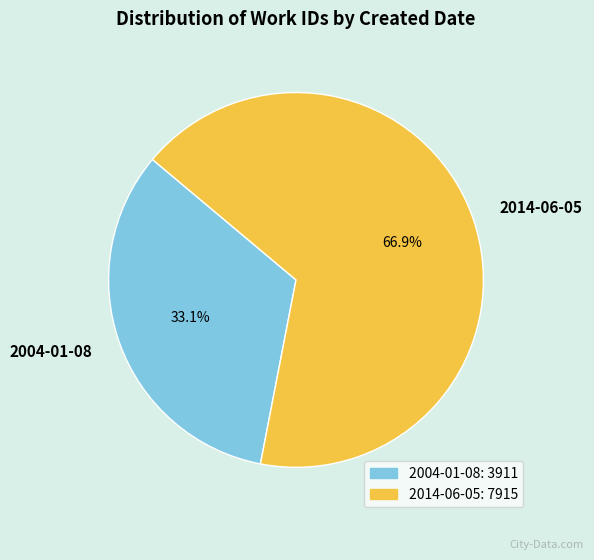

To the nearest percent, what portion does 2014-06-05 represent?

67%